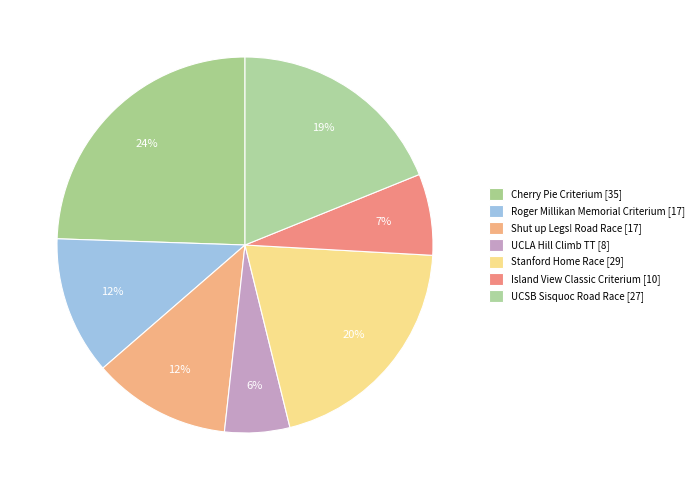

Count the number of slices in the pie.

7